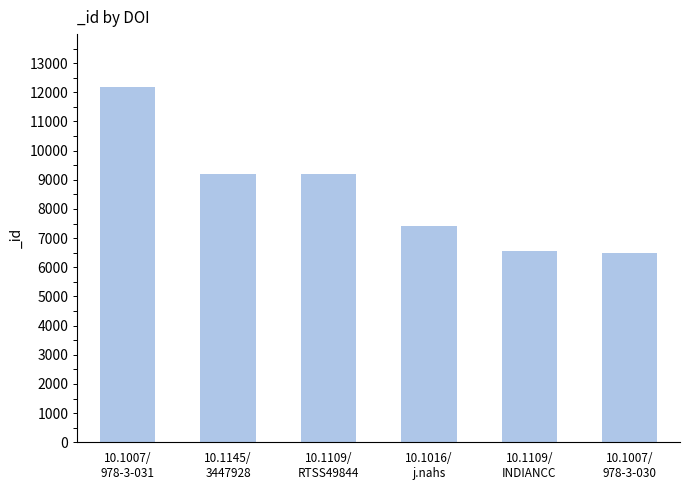

What is the difference between the maximum and minimum values?

5678